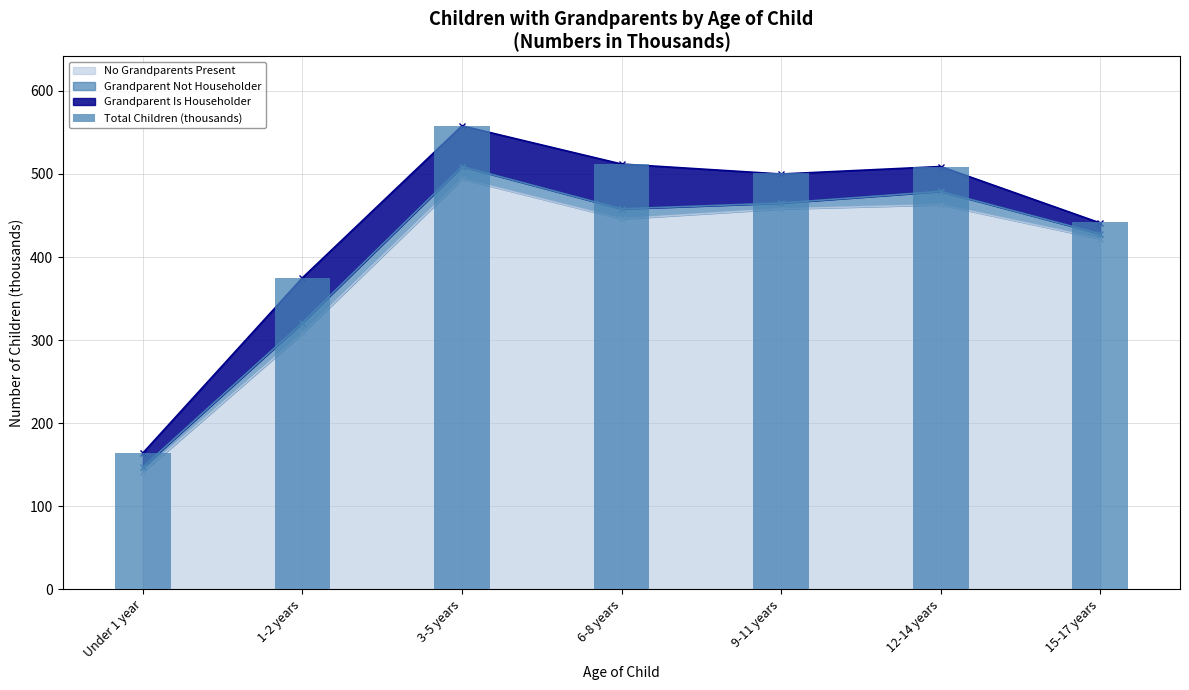

List the labels in order of value, smallest first.

Under 1 year, 1-2 years, 15-17 years, 9-11 years, 12-14 years, 6-8 years, 3-5 years